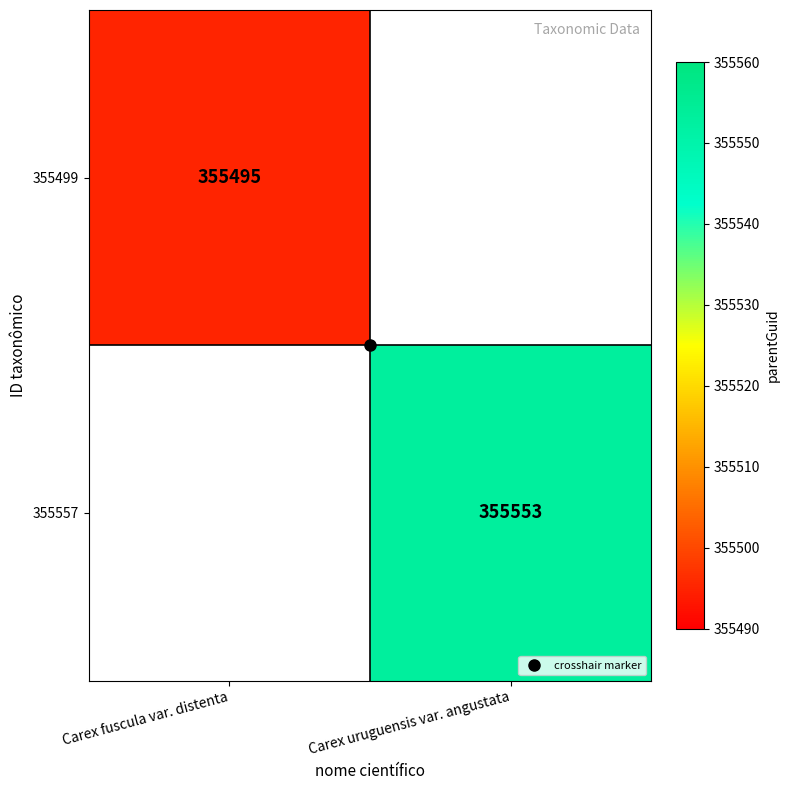

How many values in 355557 are above zero?

1